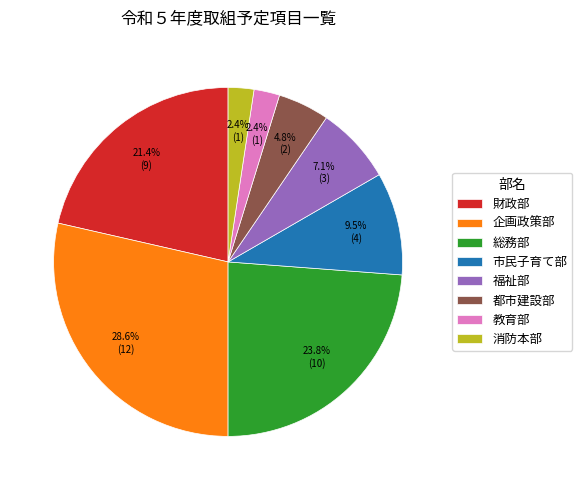

Which slice is the largest?

企画政策部